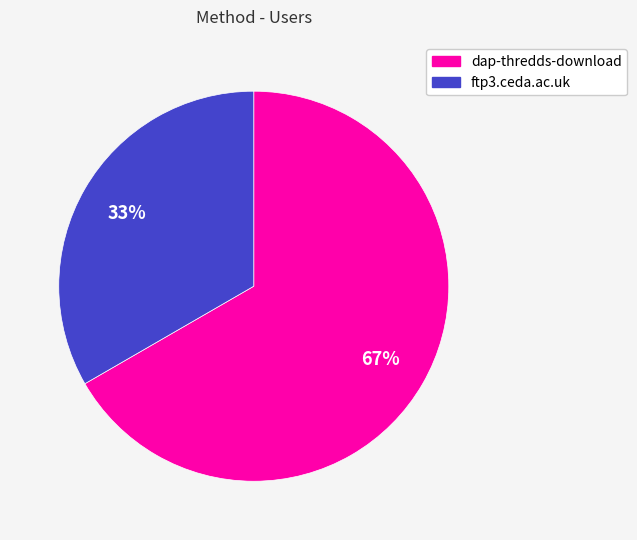

Between dap-thredds-download and ftp3.ceda.ac.uk, which is larger?

dap-thredds-download